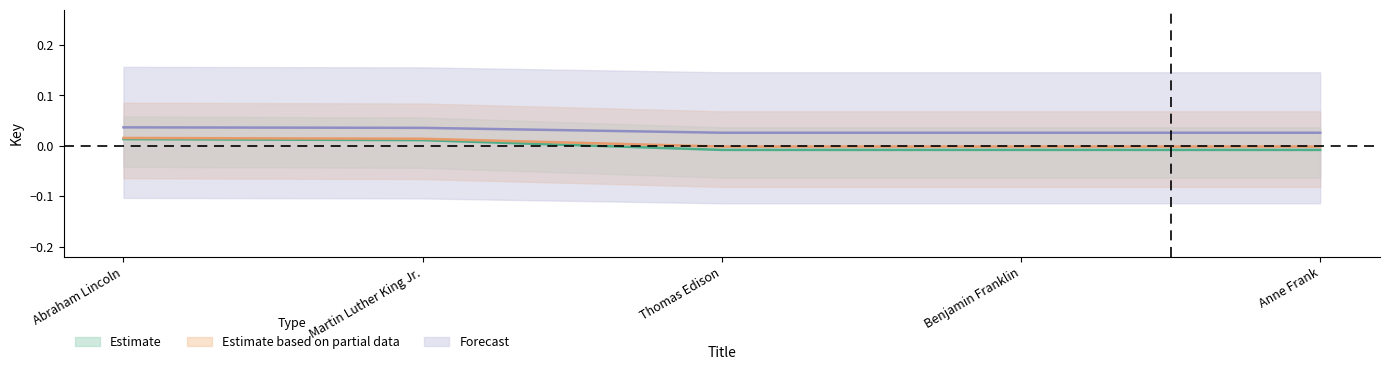

True or false: Forecast and Estimate based on partial data cross at least once.

False